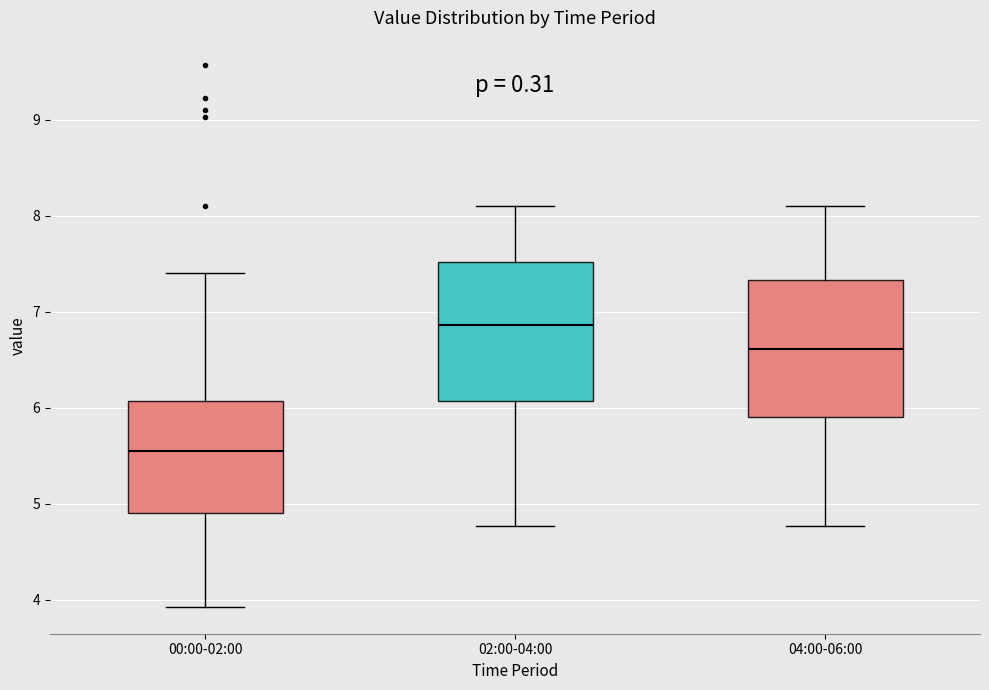

Reading left to right, transcribe this box plot: for each box, give where its median line is, the range the box spans, and where its two whiskers end, as read against the y-axis. The values are not printed on the chart, so give them approximately, as read against the axis.

00:00-02:00: median 5.6, box 4.9 to 6.1, whiskers 3.9 to 7.4
02:00-04:00: median 6.9, box 6.1 to 7.5, whiskers 4.8 to 8.1
04:00-06:00: median 6.6, box 5.9 to 7.3, whiskers 4.8 to 8.1